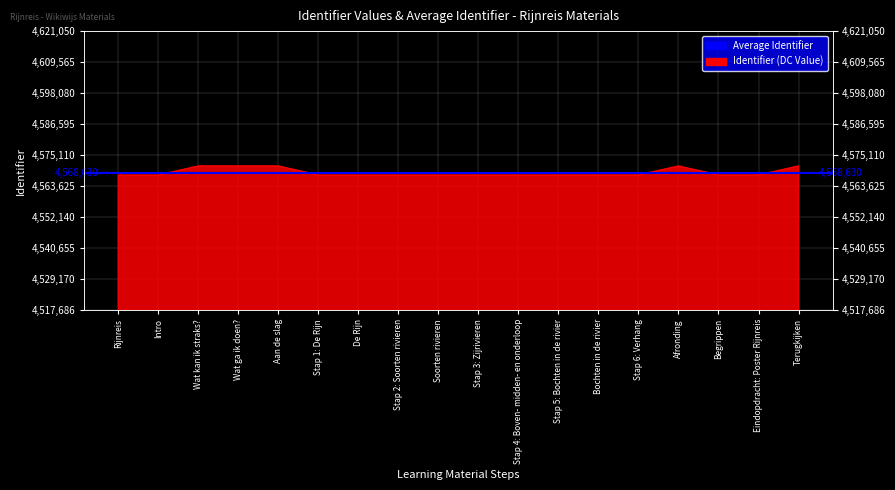

How many lines are shown in the chart?

1